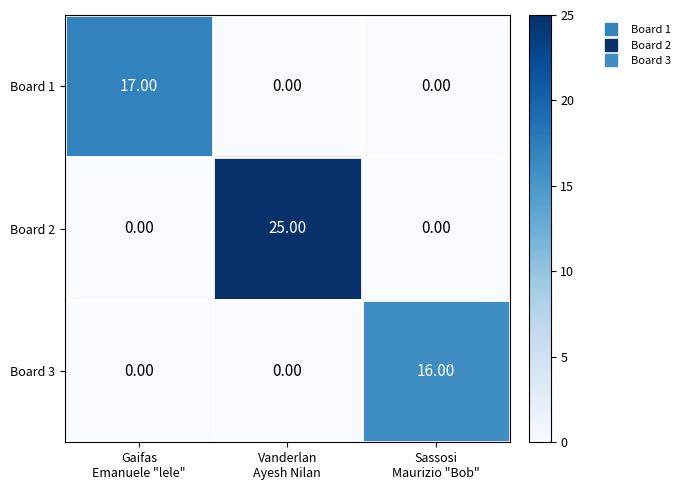

Which series has the largest range (max minus min)?

Board 2